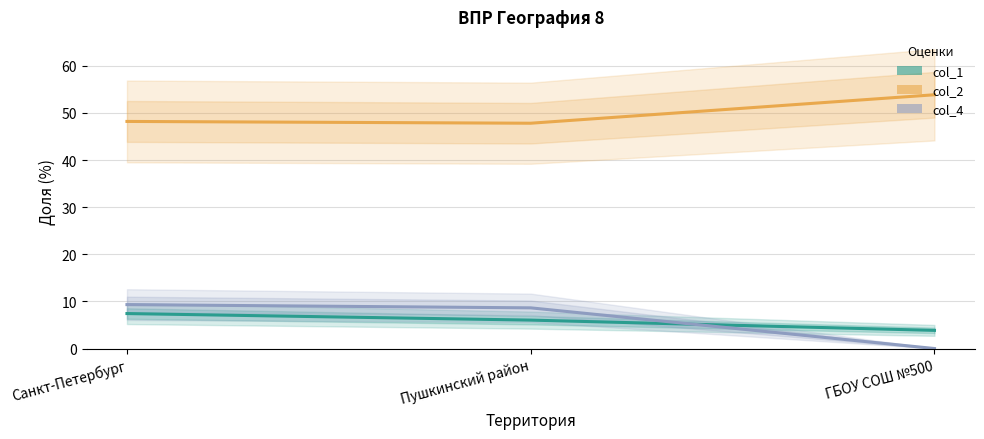

True or false: col_4 has a value of 2.1 at Пушкинский район.

False